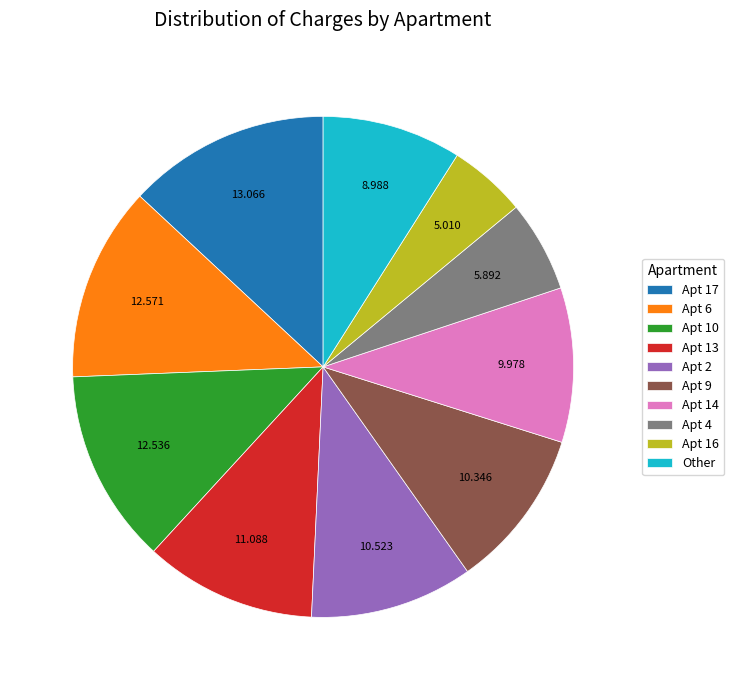

Does any single category account for the majority?

No